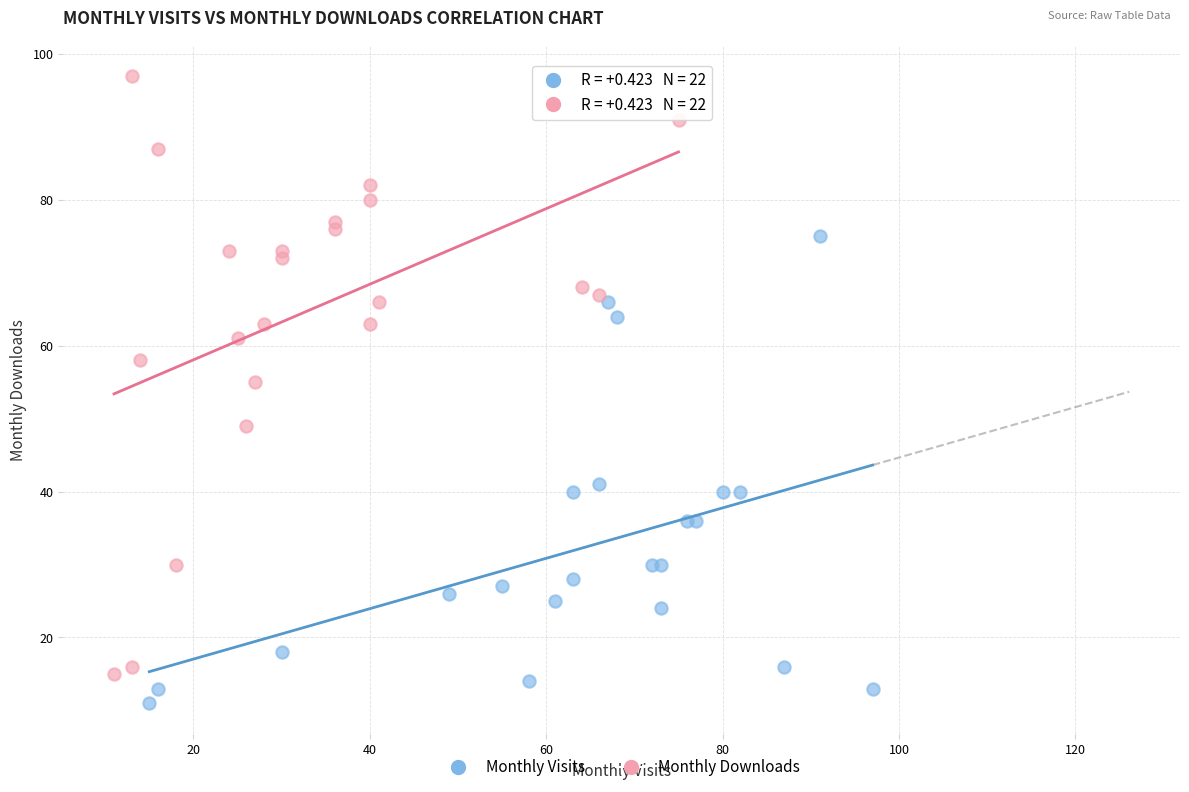

What are all the series names shown in the legend?

Monthly Visits, Monthly Downloads